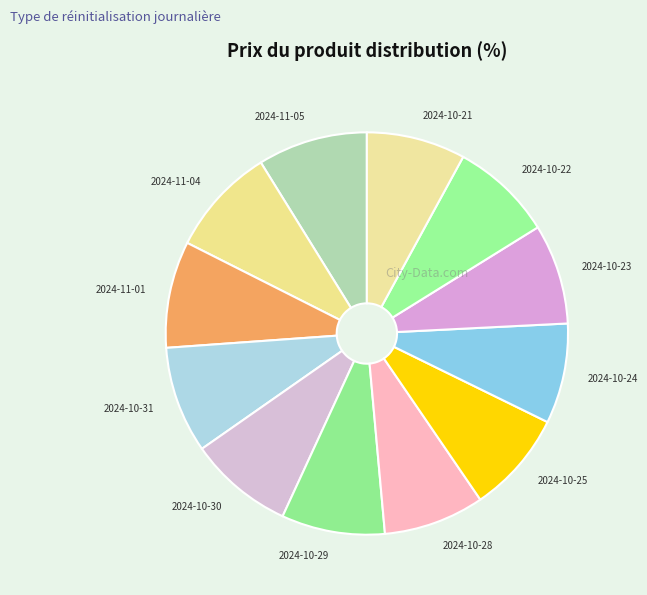

Does 2024-10-23 represent more than half of the total?

No